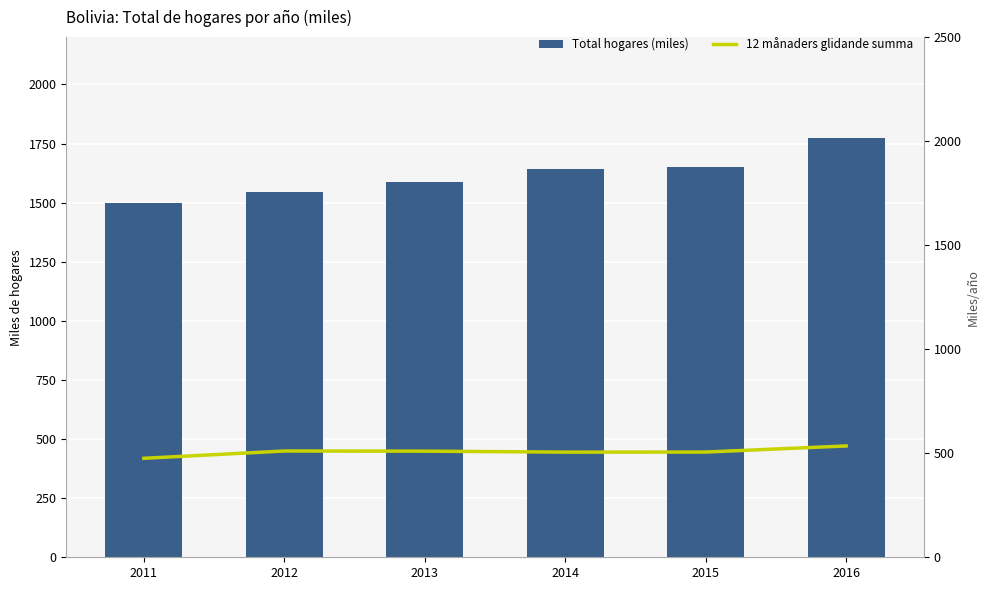

Rank the categories by Total hogares (miles) value from highest to lowest.

2016, 2015, 2014, 2013, 2012, 2011